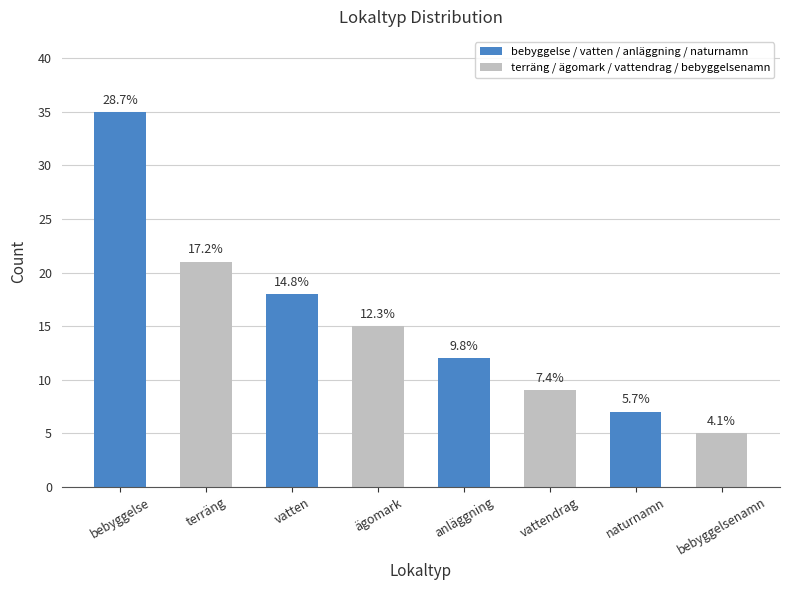

What is the sum of all values?

122